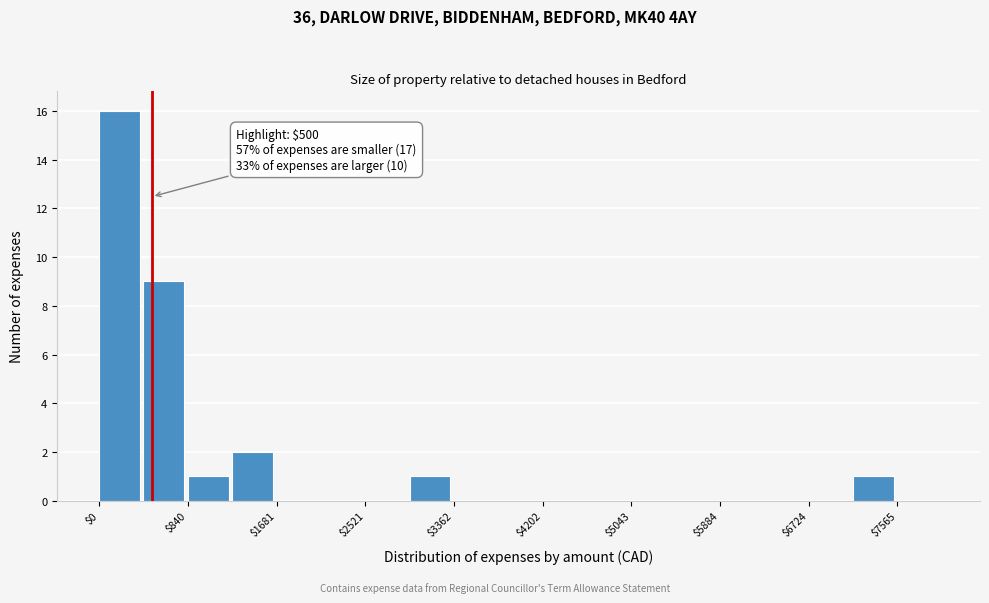

Which range on the x-axis has the tallest bar?

0 to 400